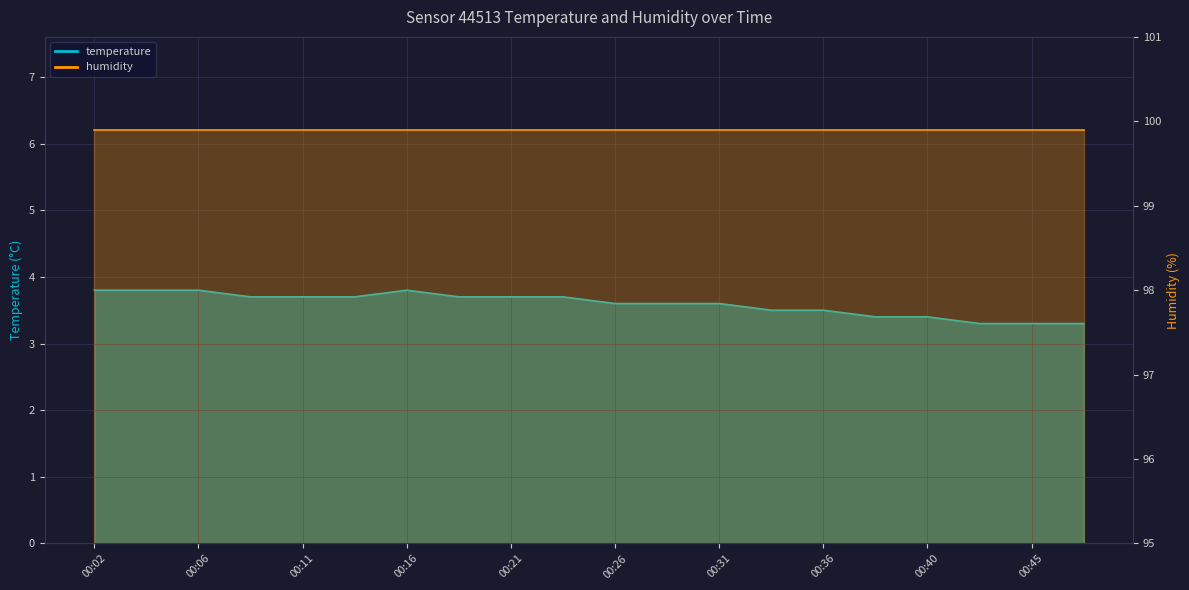

What is the total value across all series at 00:45?

103.2